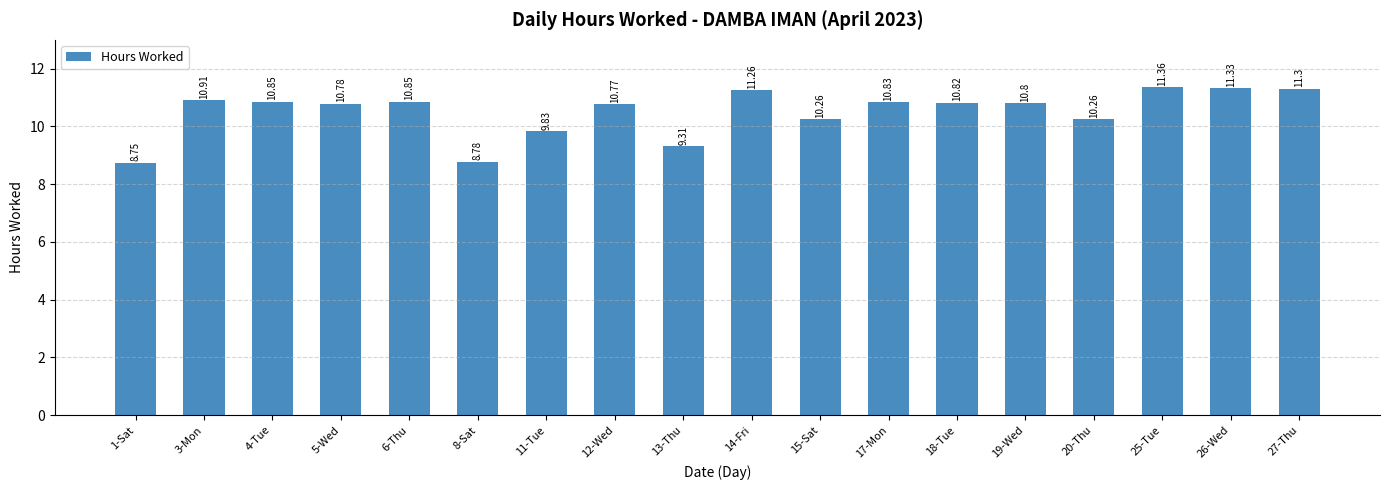

What is the greatest value displayed?

11.4